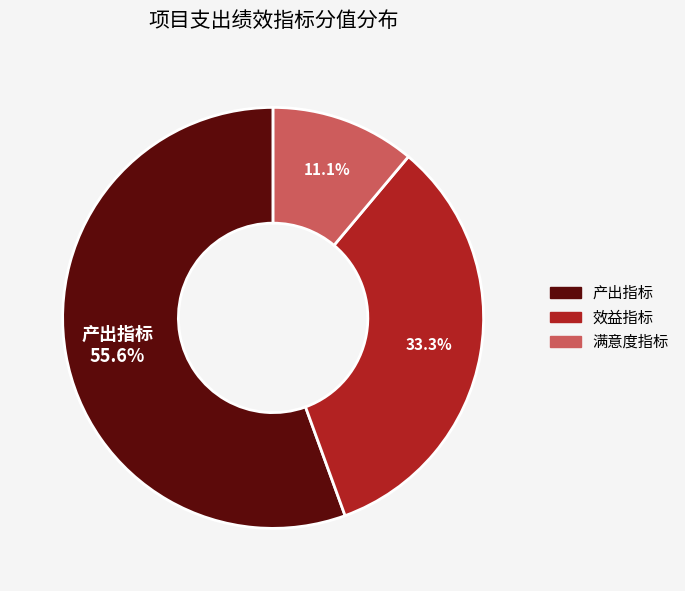

Does any single category account for the majority?

Yes